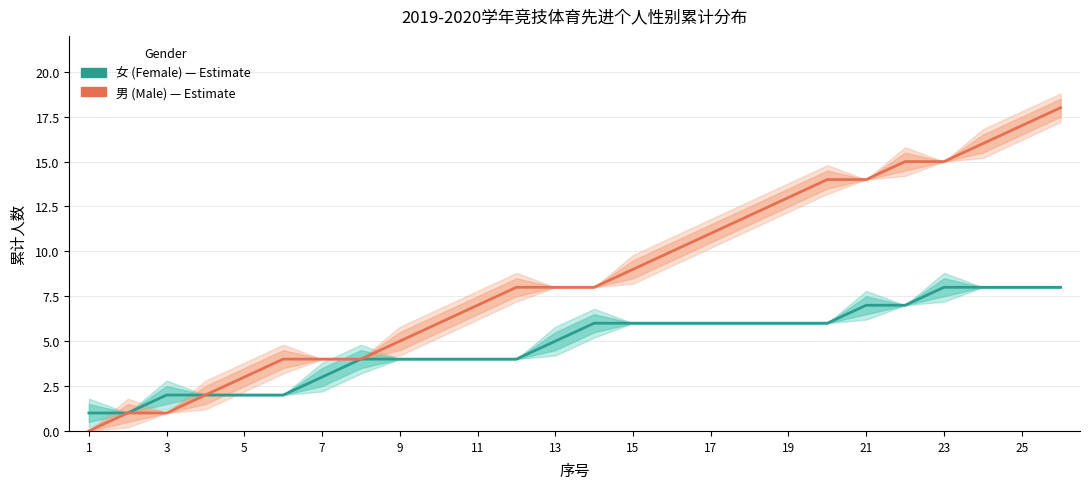

At 15, list the series in order from smallest to largest.

女 (Female), 男 (Male)